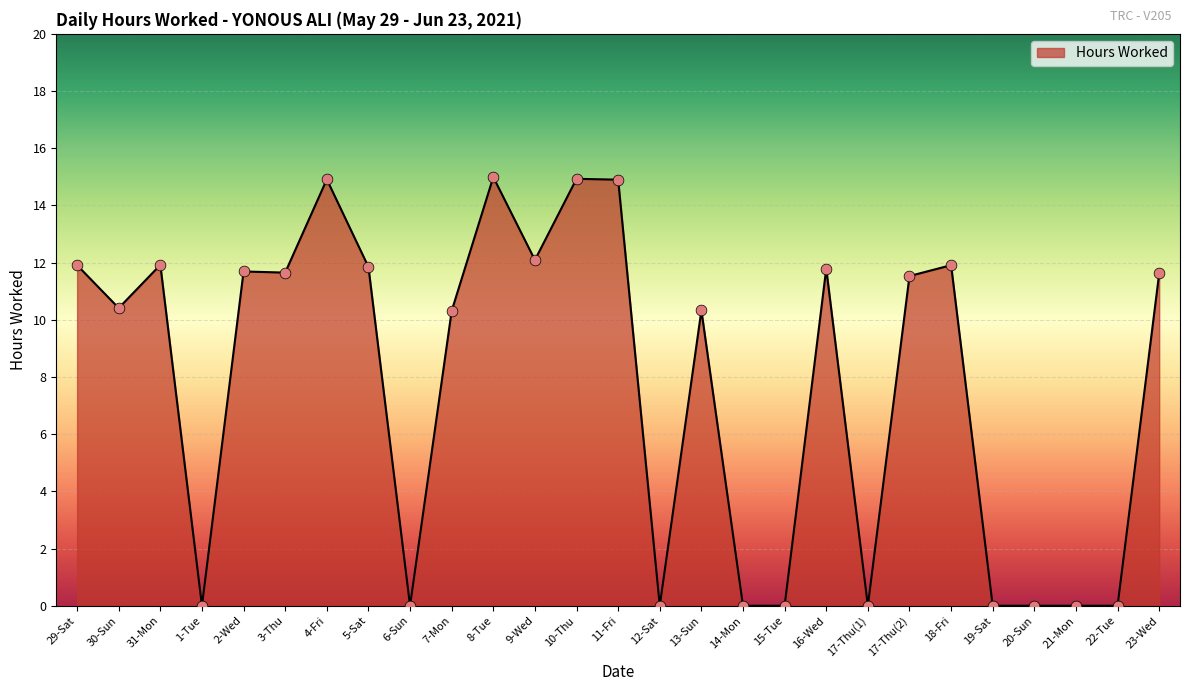

Approximately how many times larger is the value at 4-Fri compared to 18-Fri?

1.3